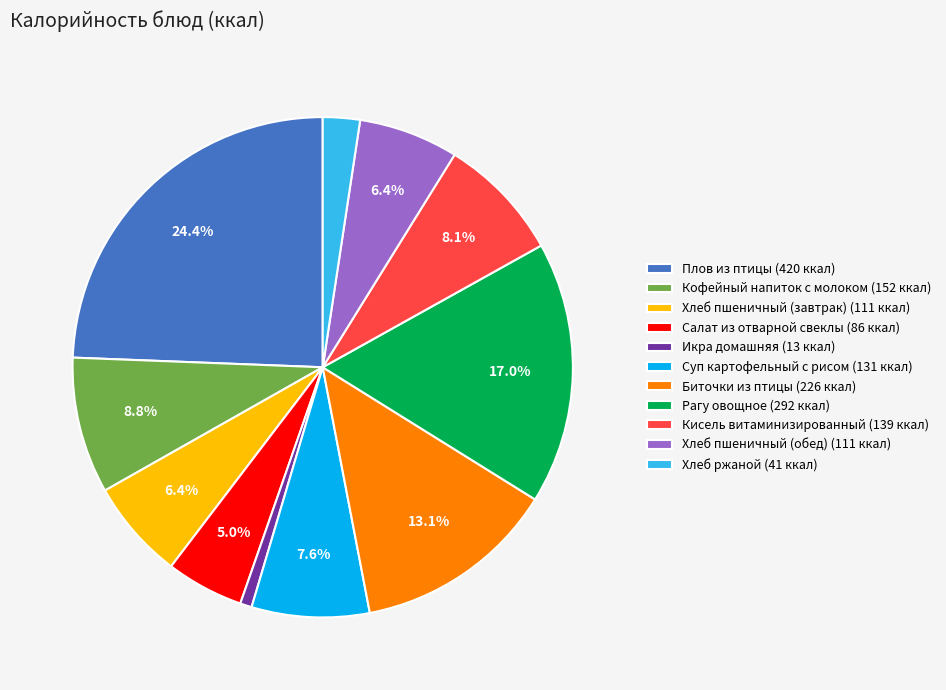

To the nearest percent, what is the difference between the largest and smallest slice percentages?

24%